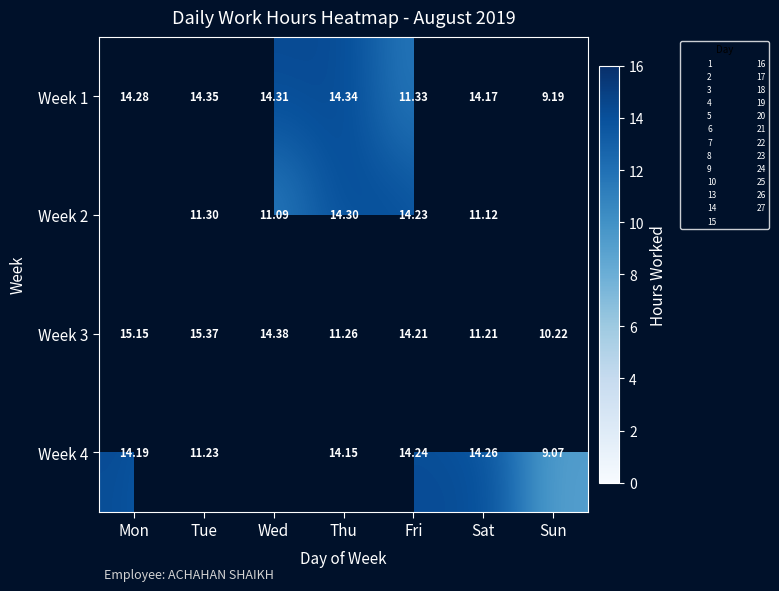

How many categories are shown in the chart?

7